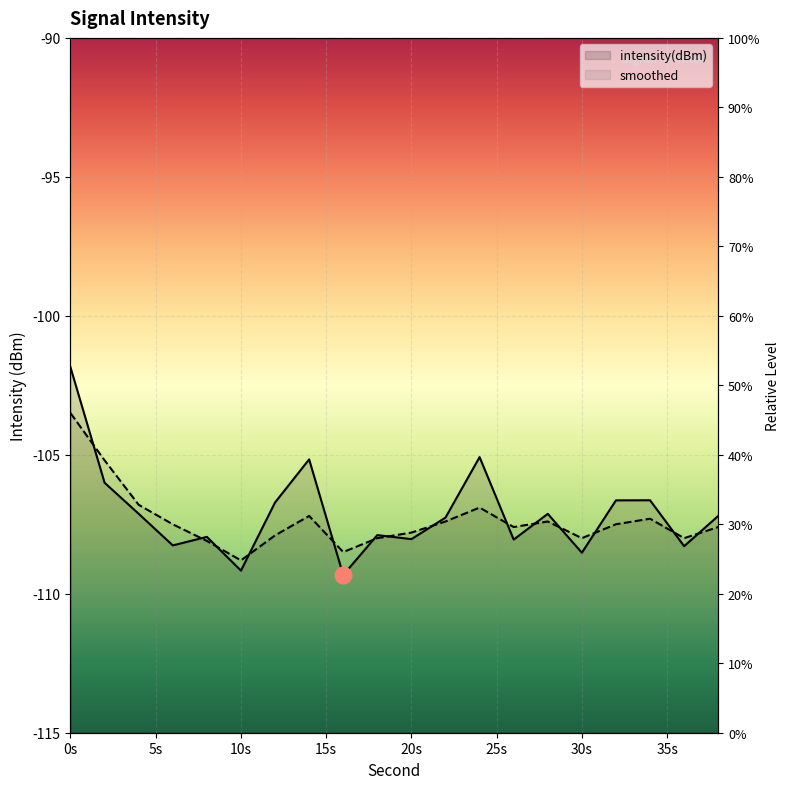

Reading left to right, list all the values displayed in this chart.

intensity(dBm): 0=-101.9	2=-106.0	4=-107.1	6=-108.3	8=-108.0	10=-109.2	12=-106.7	14=-105.2	16=-109.3	18=-107.9	20=-108.0	22=-107.3	24=-105.1	26=-108.1	28=-107.1	30=-108.5	32=-106.6	34=-106.6	36=-108.3	38=-107.2
smoothed: 0=-103.5	2=-105.2	4=-106.8	6=-107.5	8=-108.1	10=-108.8	12=-107.9	14=-107.2	16=-108.5	18=-108.0	20=-107.8	22=-107.4	24=-106.9	26=-107.6	28=-107.4	30=-108.0	32=-107.5	34=-107.3	36=-108.0	38=-107.6